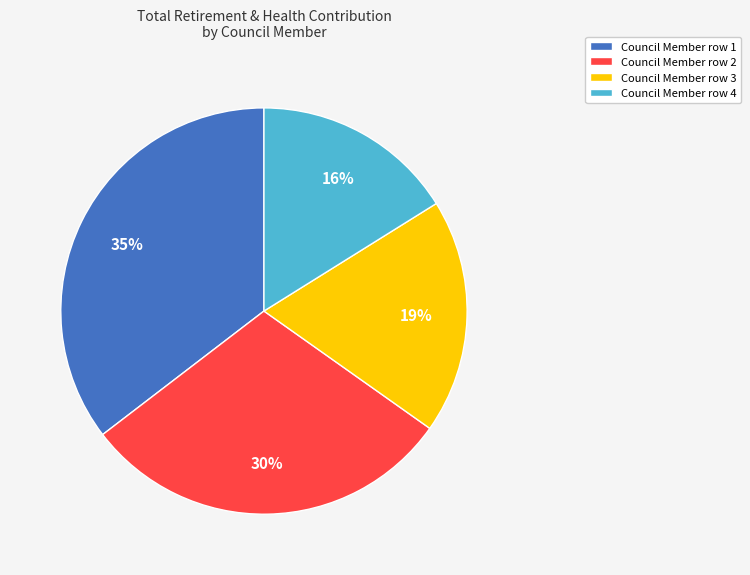

To the nearest percent, what is the average slice percentage?

25%